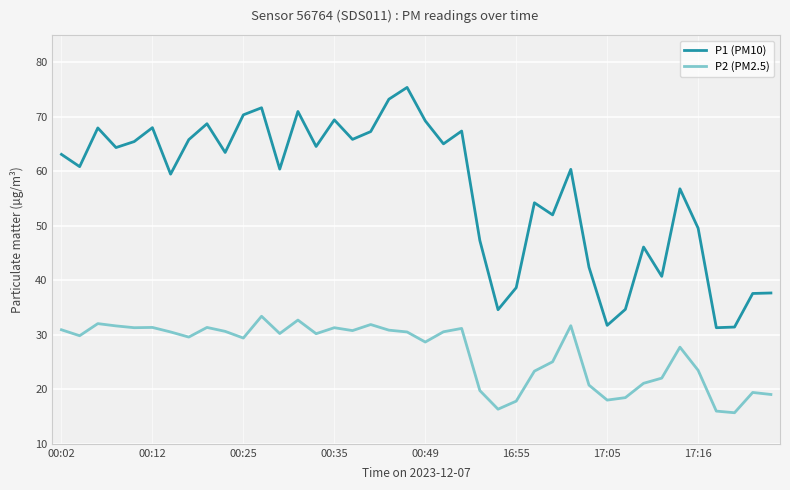

Which series has the widest spread of values?

P1 (PM10)